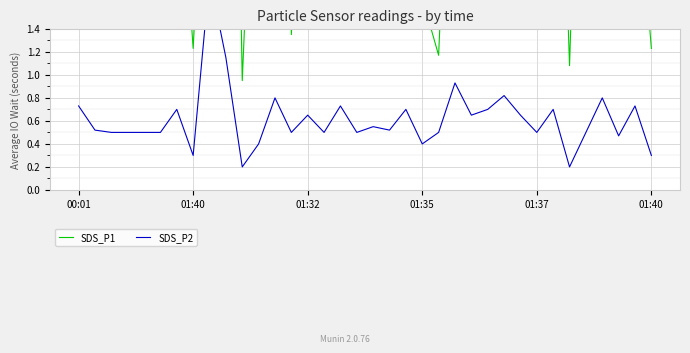

Reading right to left, transcribe all the data shown in this chart.

SDS_P1: 1.2	3.0	4.7	1.6	5.6	1.1	5.3	1.8	5.1	5.3	3.7	4.1	4.5	1.2	1.7	2.6	2.5	3.5	4.3	5.3	4.1	4.5	1.4	10.7	4.3	0.9	8.9	4.0	1.2	3.3	3.0	3.1	1.9	1.9	7.2	3.5
SDS_P2: 0.3	0.7	0.5	0.8	0.5	0.2	0.7	0.5	0.7	0.8	0.7	0.7	0.9	0.5	0.4	0.7	0.5	0.6	0.5	0.7	0.5	0.7	0.5	0.8	0.4	0.2	1.1	1.9	0.3	0.7	0.5	0.5	0.5	0.5	0.5	0.7